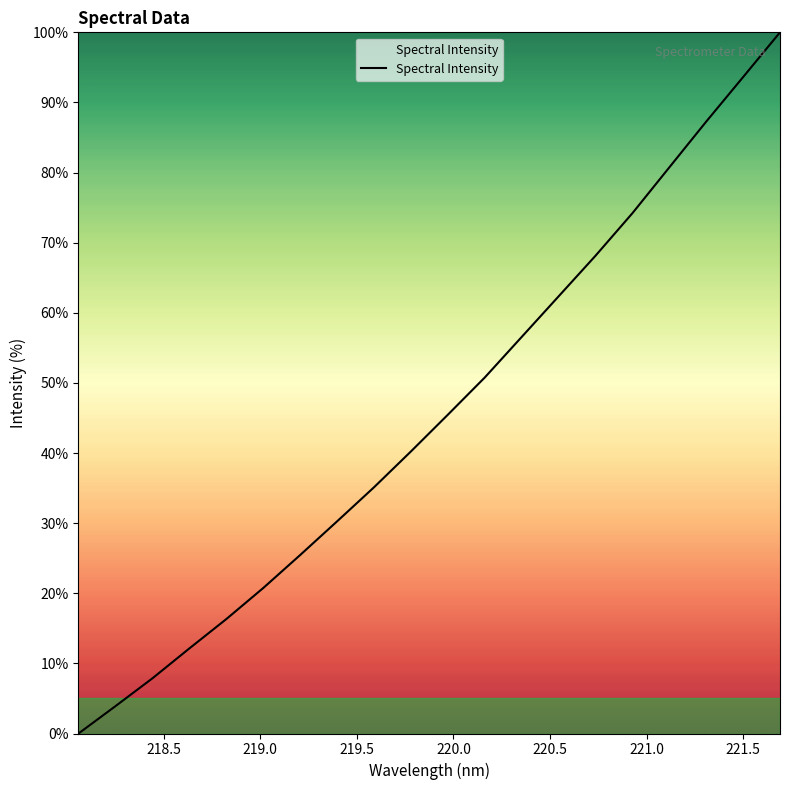

What is the average value?

45.6